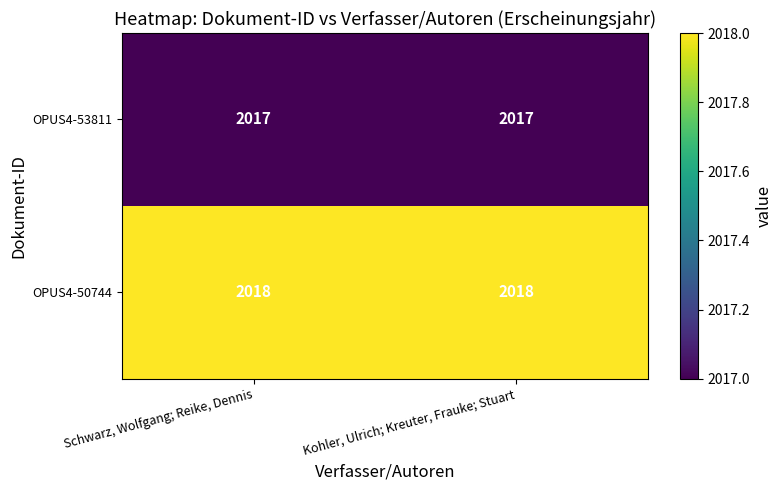

The OPUS4-53811 series shows 2017 at Schwarz, Wolfgang; Reike, Dennis. True or false?

True